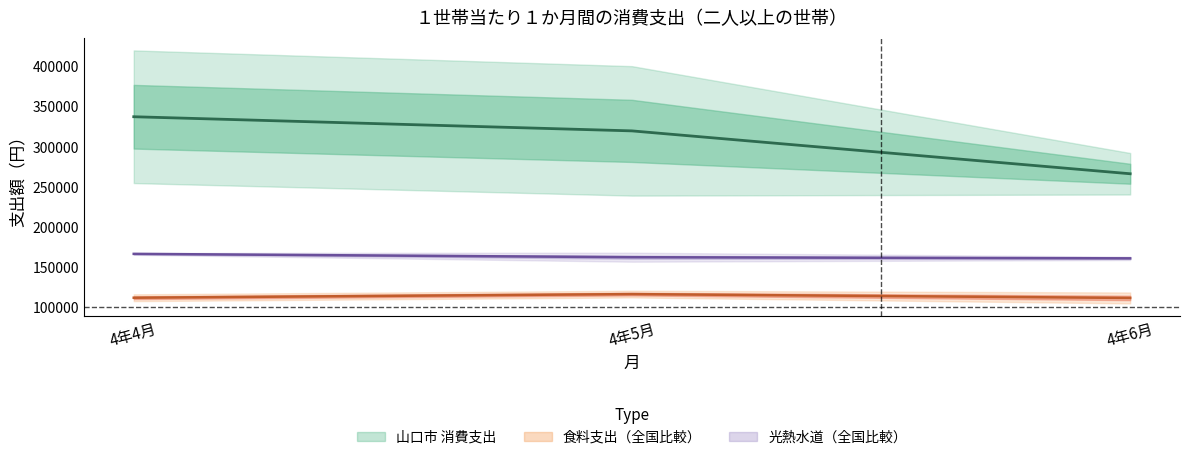

List the labels in order of 食料支出 中央値 value, largest first.

4年5月, 4年4月, 4年6月